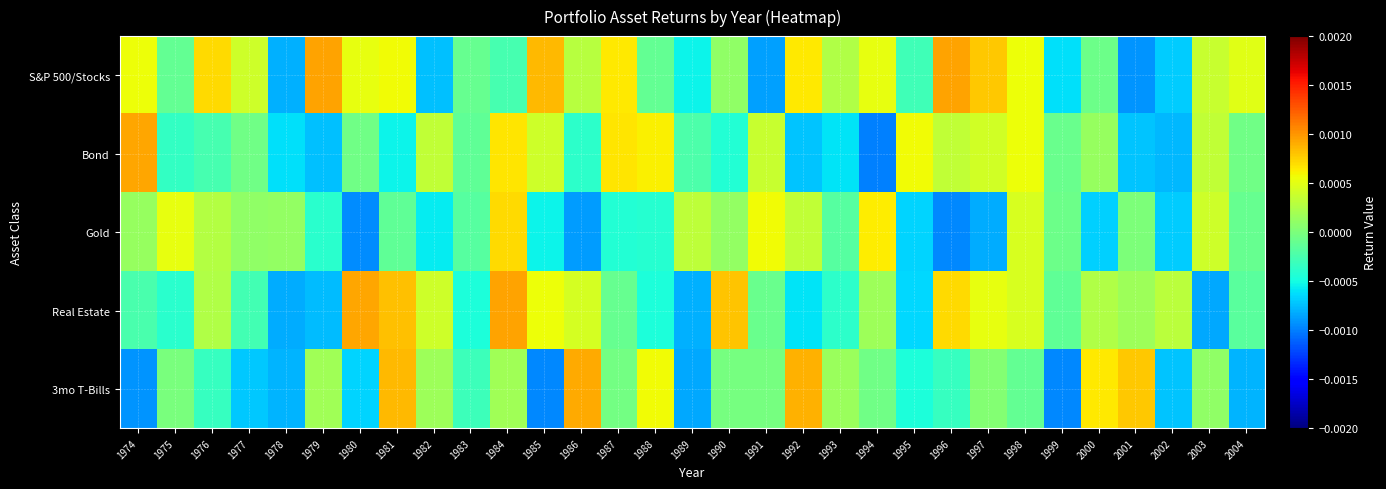

At 1997, list the series in order from smallest to largest.

Gold, 3mo T-Bills, Bond, Real Estate, S&P 500/Stocks